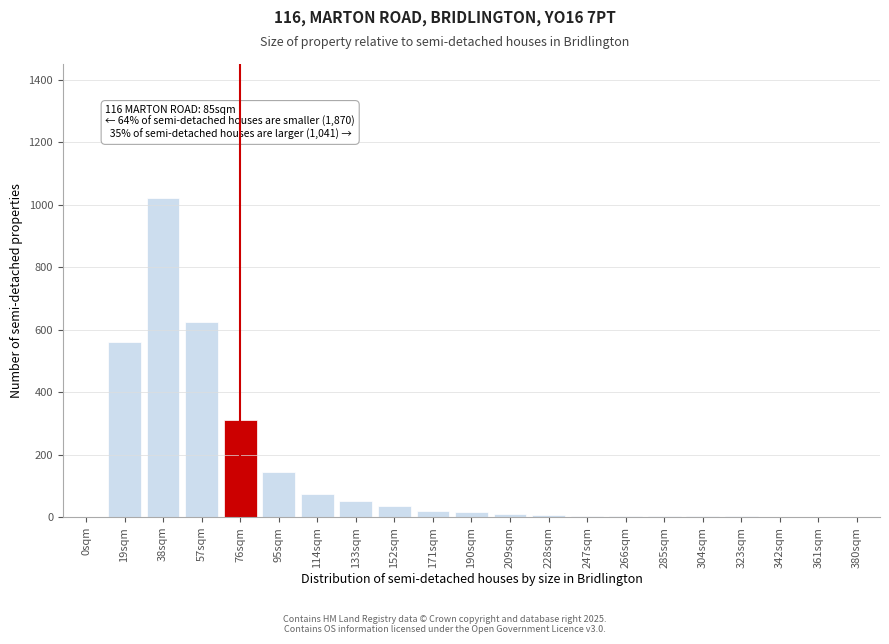

What is the sum of all values?

2892